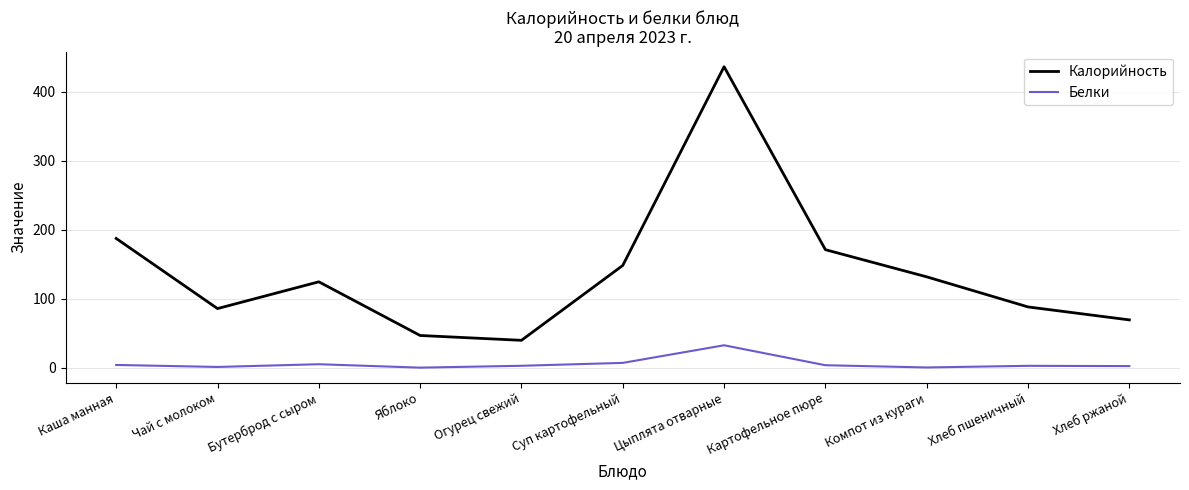

List the series in order of their peak value, lowest first.

Белки, Калорийность